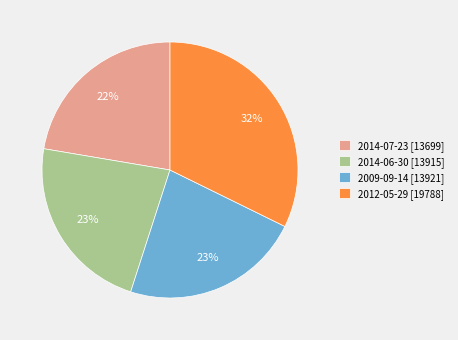

Which slice is the largest?

2012-05-29